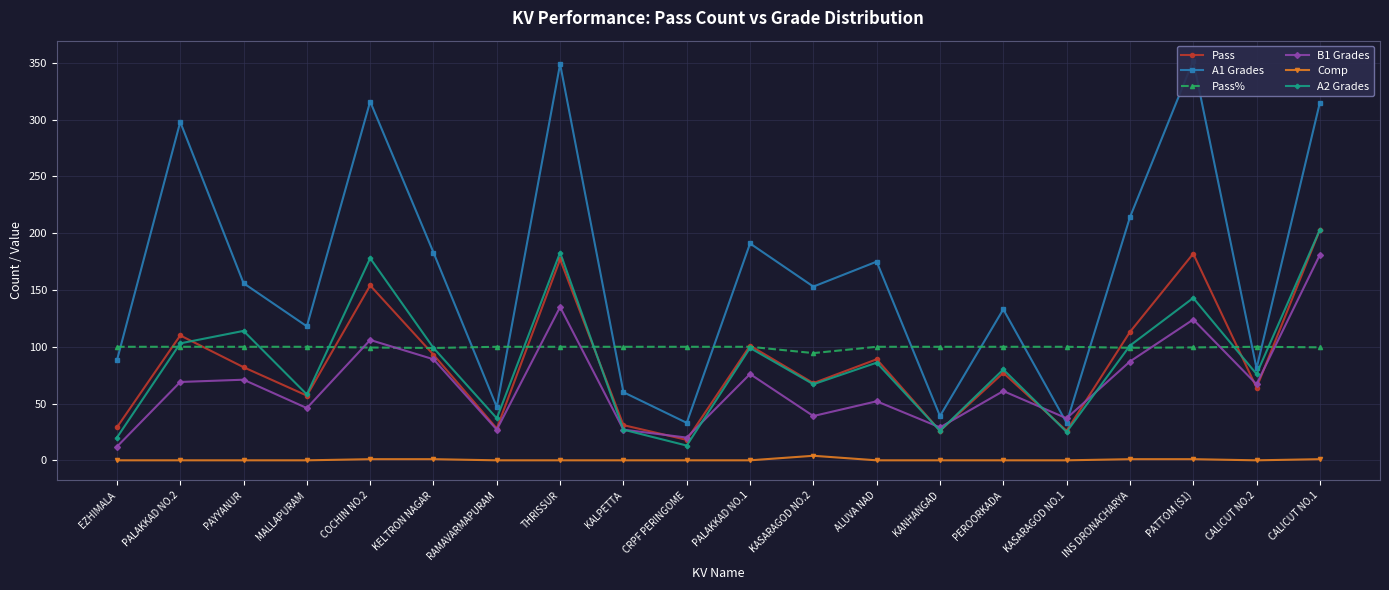

True or false: A2 Grades and Comp intersect in this chart.

False